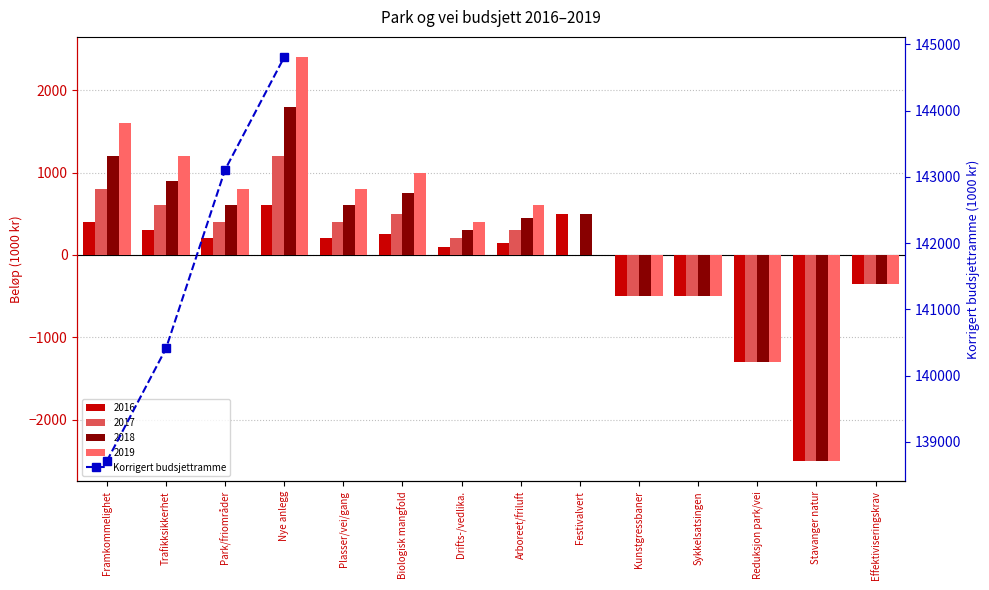

What is the value of the 1st bar from the left?

138708